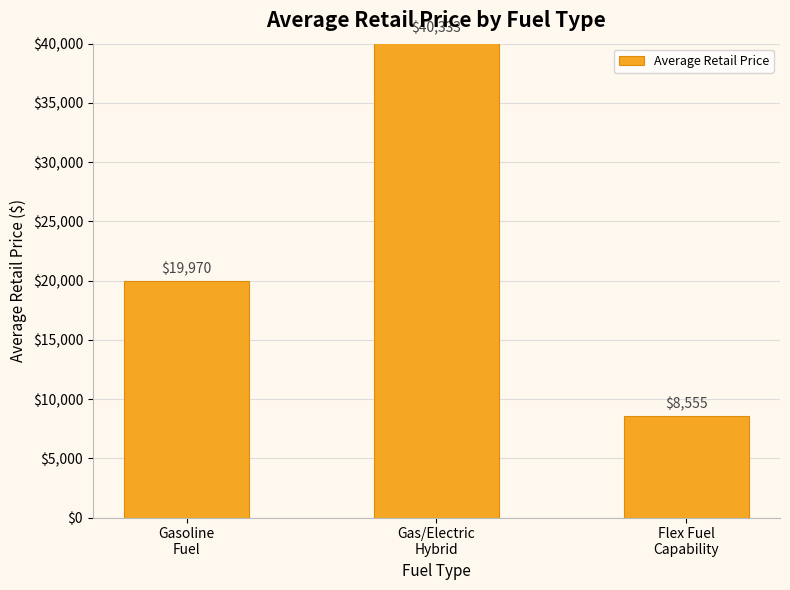

Which has a higher value, Flex Fuel
Capability or Gas/Electric
Hybrid?

Gas/Electric
Hybrid